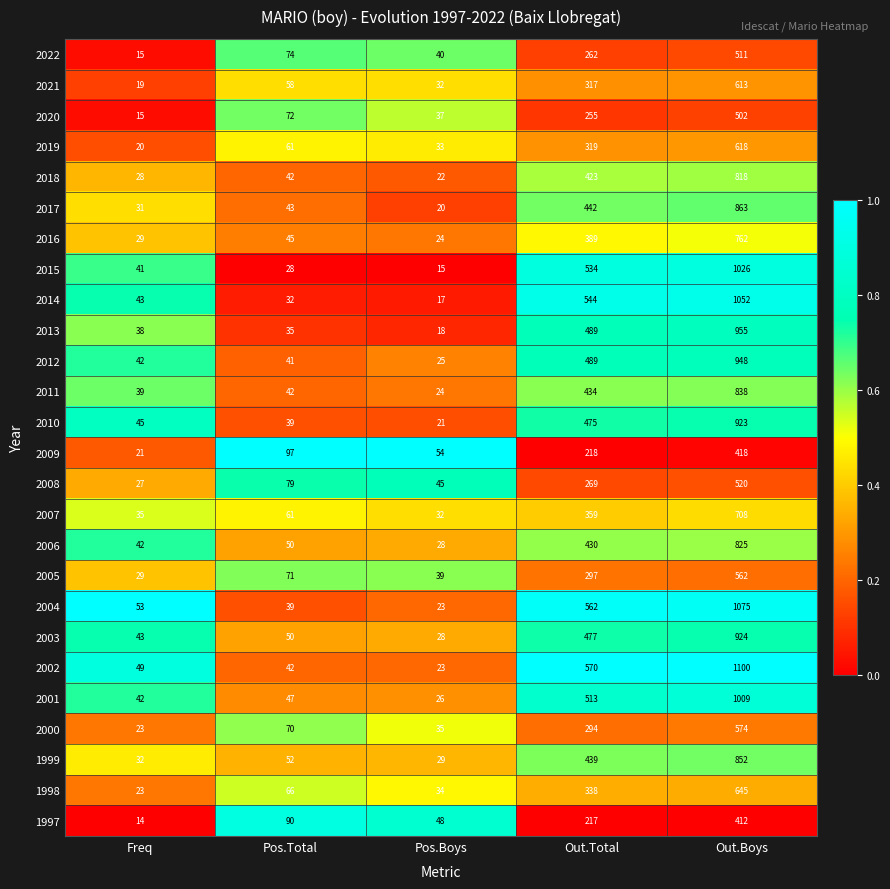

Read the 2008 value at Freq, to the nearest 50.

50